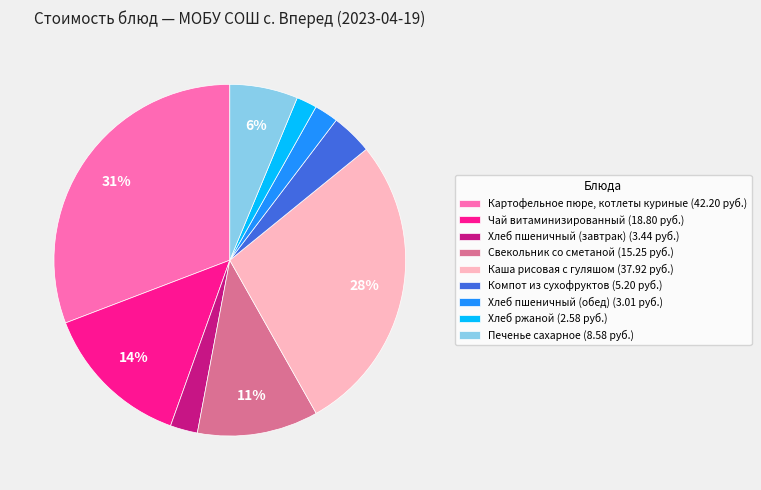

What is the largest slice in the pie chart?

Картофельное пюре, котлеты куриные